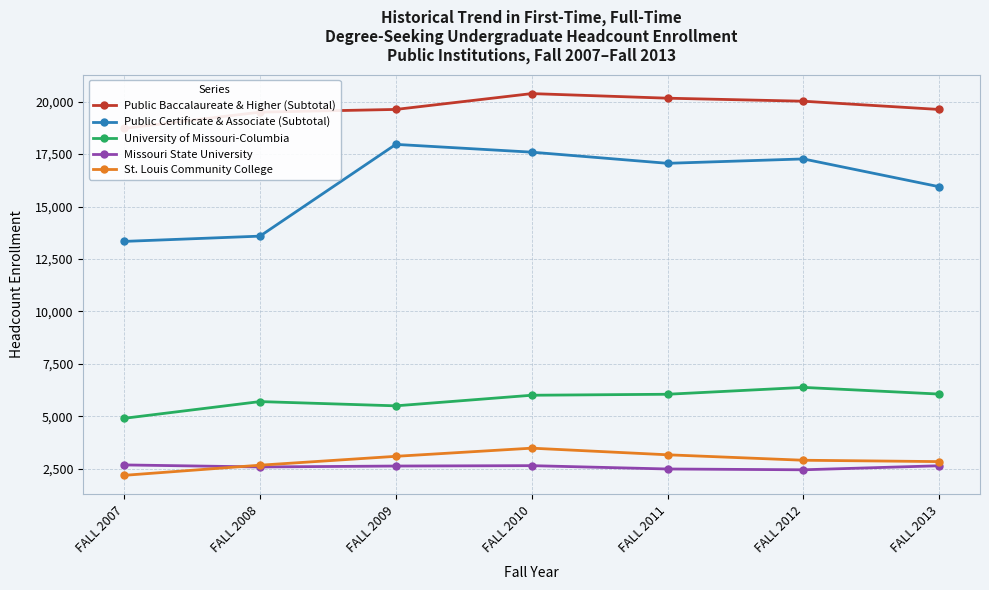

Reading right to left, what are all the values shown in this chart?

Public Baccalaureate & Higher (Subtotal): FALL 2013=19629	FALL 2012=20023	FALL 2011=20167	FALL 2010=20386	FALL 2009=19631	FALL 2008=19502	FALL 2007=18728
Public Certificate & Associate (Subtotal): FALL 2013=15945	FALL 2012=17271	FALL 2011=17062	FALL 2010=17594	FALL 2009=17965	FALL 2008=13590	FALL 2007=13339
University of Missouri-Columbia: FALL 2013=6060	FALL 2012=6378	FALL 2011=6051	FALL 2010=6004	FALL 2009=5499	FALL 2008=5702	FALL 2007=4904
Missouri State University: FALL 2013=2642	FALL 2012=2450	FALL 2011=2488	FALL 2010=2647	FALL 2009=2629	FALL 2008=2585	FALL 2007=2682
St. Louis Community College: FALL 2013=2840	FALL 2012=2905	FALL 2011=3165	FALL 2010=3481	FALL 2009=3092	FALL 2008=2669	FALL 2007=2185